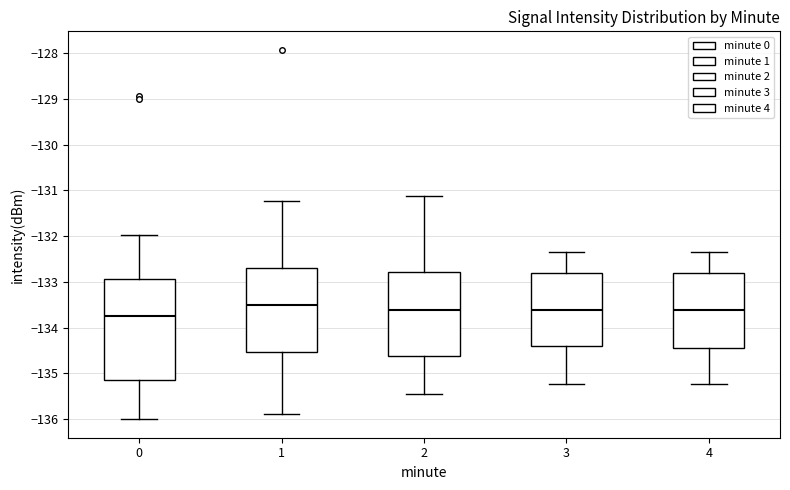

Which box has the highest median line?

1